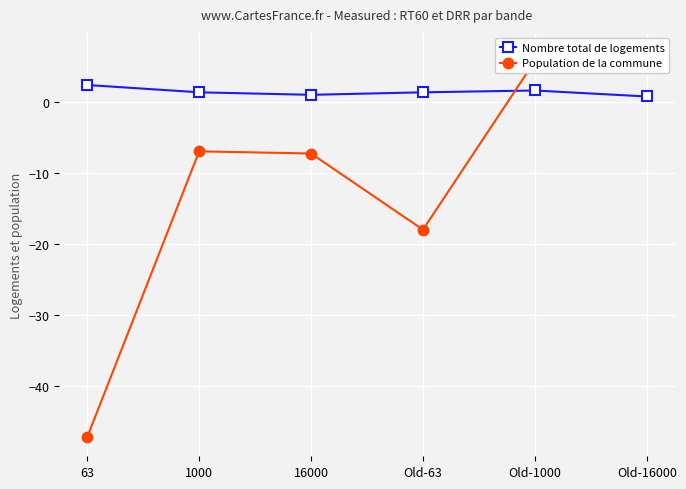

Between 1000 and 63, which is larger?

63